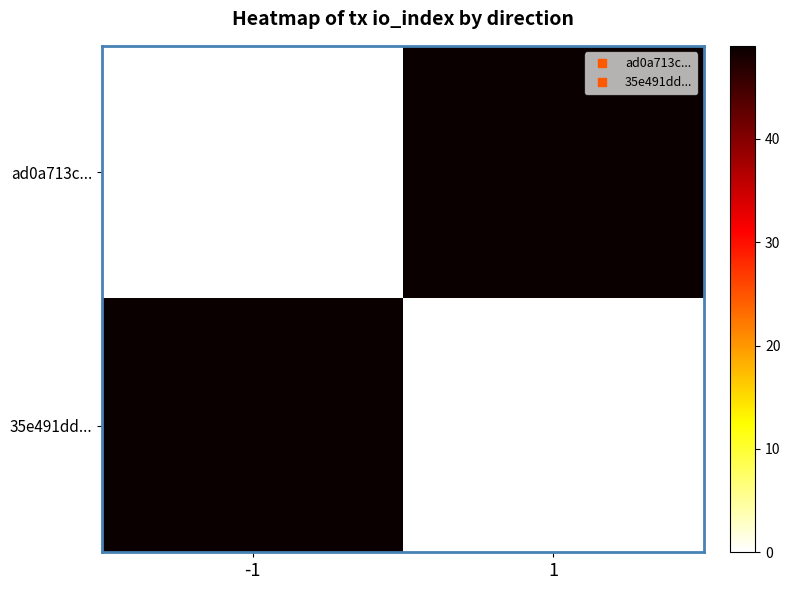

What is the spread (max minus min) of values at -1?

49